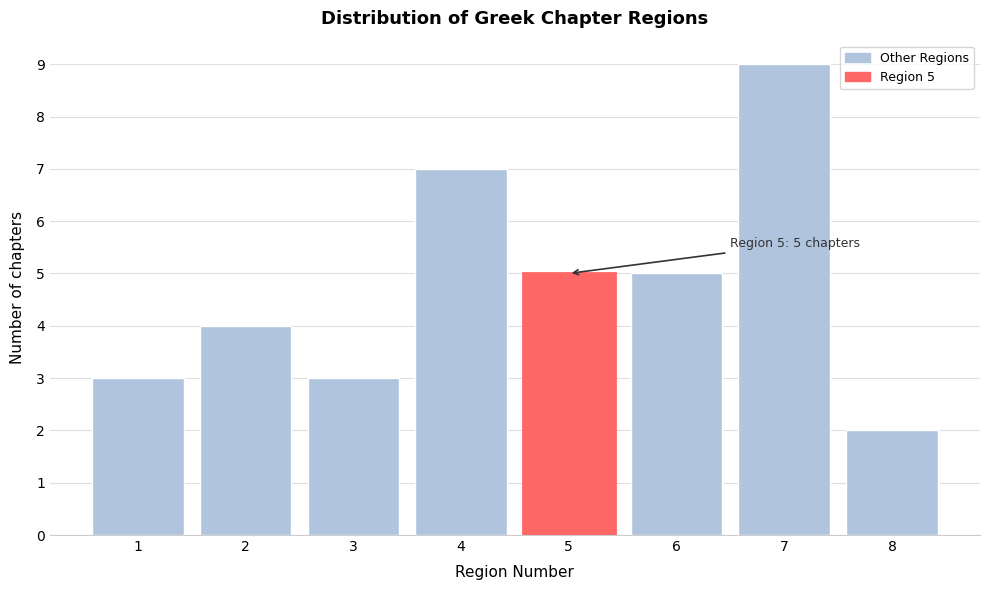

Which range on the x-axis has the tallest bar?

6.5 to 7.5